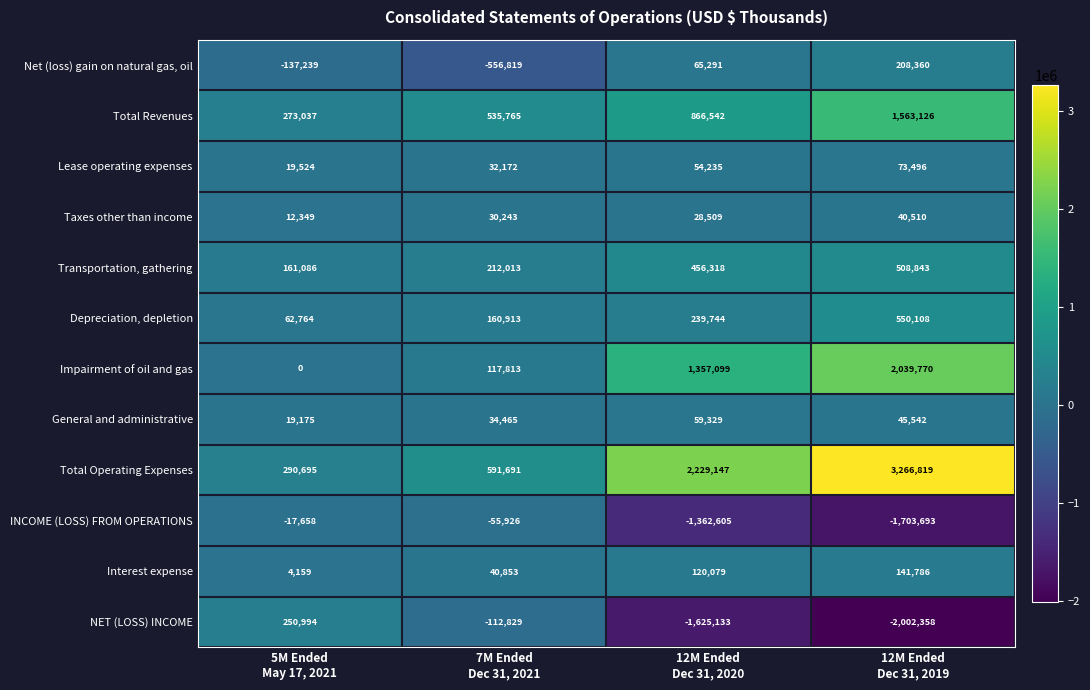

Which series changed the most between 5M Ended
May 17, 2021 and 12M Ended
Dec 31, 2020?

Total Operating Expenses